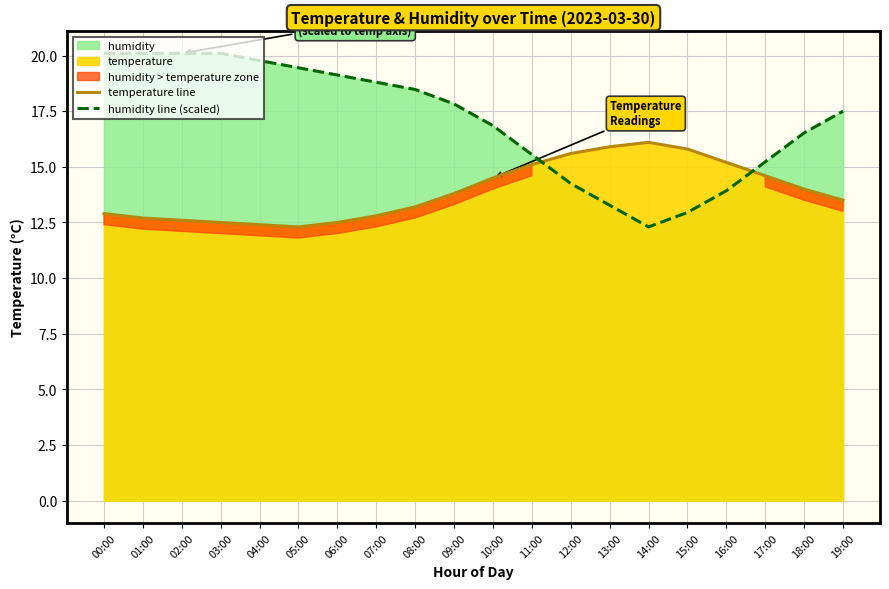

What is the greatest value displayed?

20.1